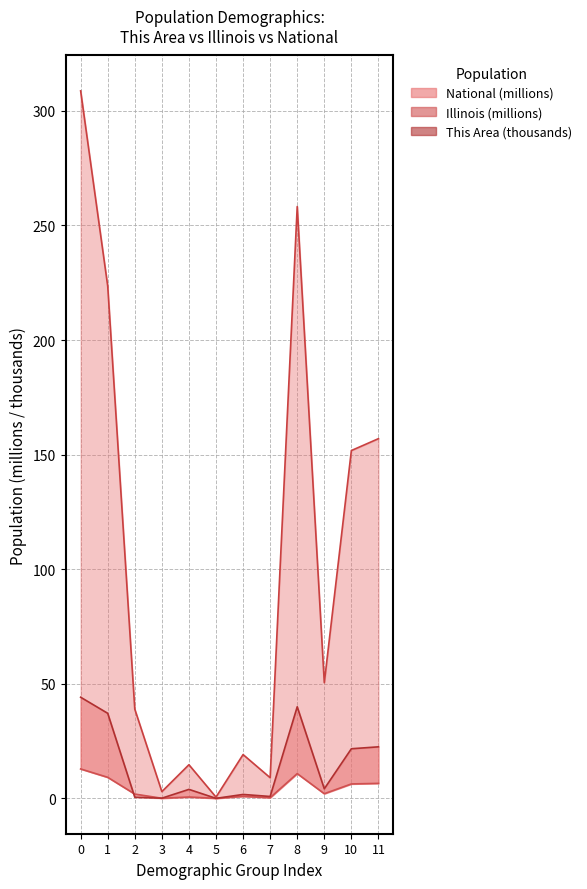

What is the sum of all National (line) values?

1235.0